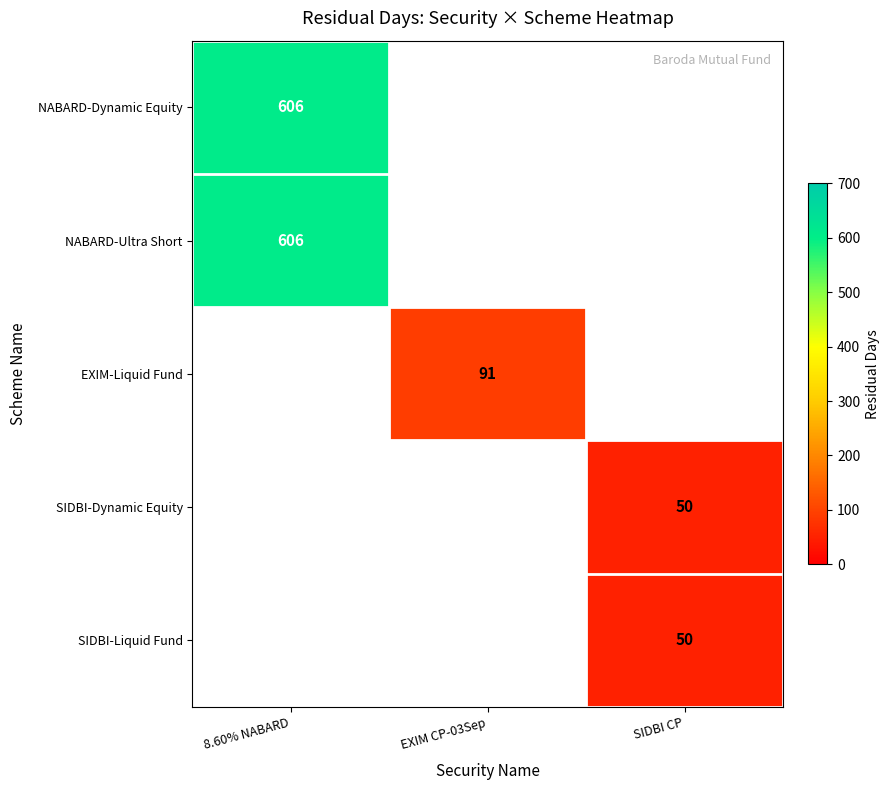

How many distinct data groups are displayed?

5